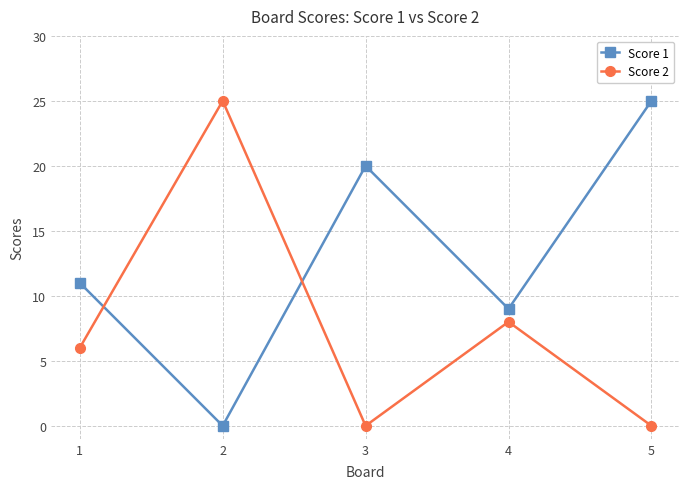

After their last crossing, which series has the higher values: Score 2 or Score 1?

Score 1